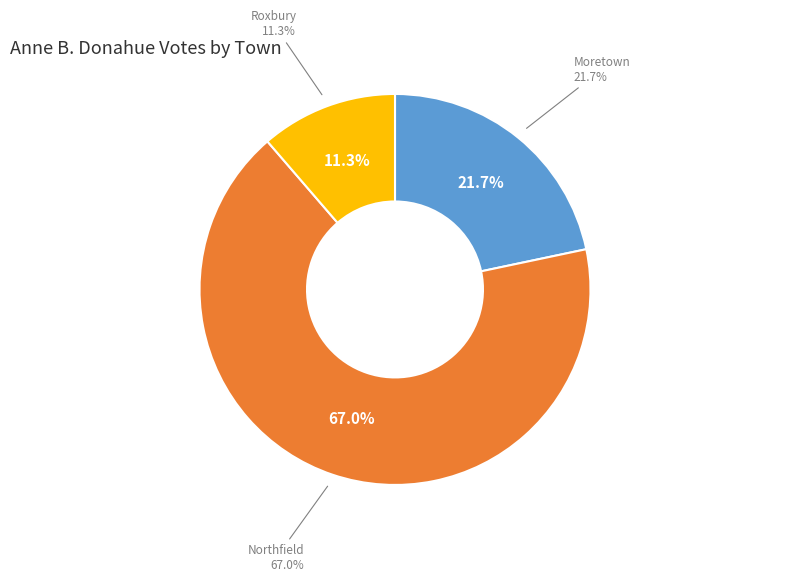

To the nearest percent, what percentage of the pie is Moretown?

22%